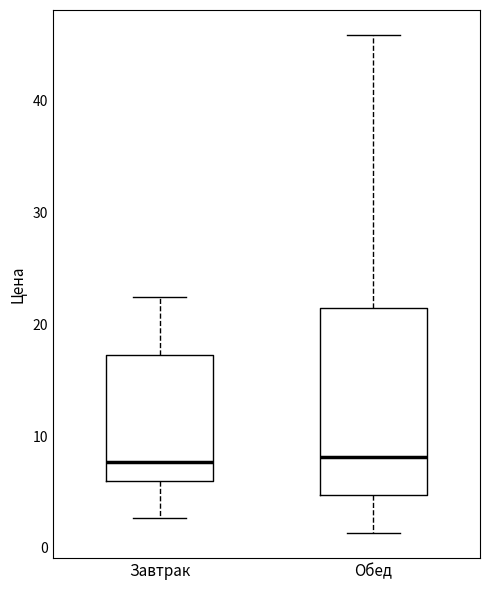

Reading left to right, transcribe this box plot: for each box, give where its median line is, the range the box spans, and where its two whiskers end, as read against the y-axis. The values are not printed on the chart, so give them approximately, as read against the axis.

Завтрак: median 8, box 6 to 17, whiskers 3 to 23
Обед: median 8, box 5 to 21, whiskers 1 to 46